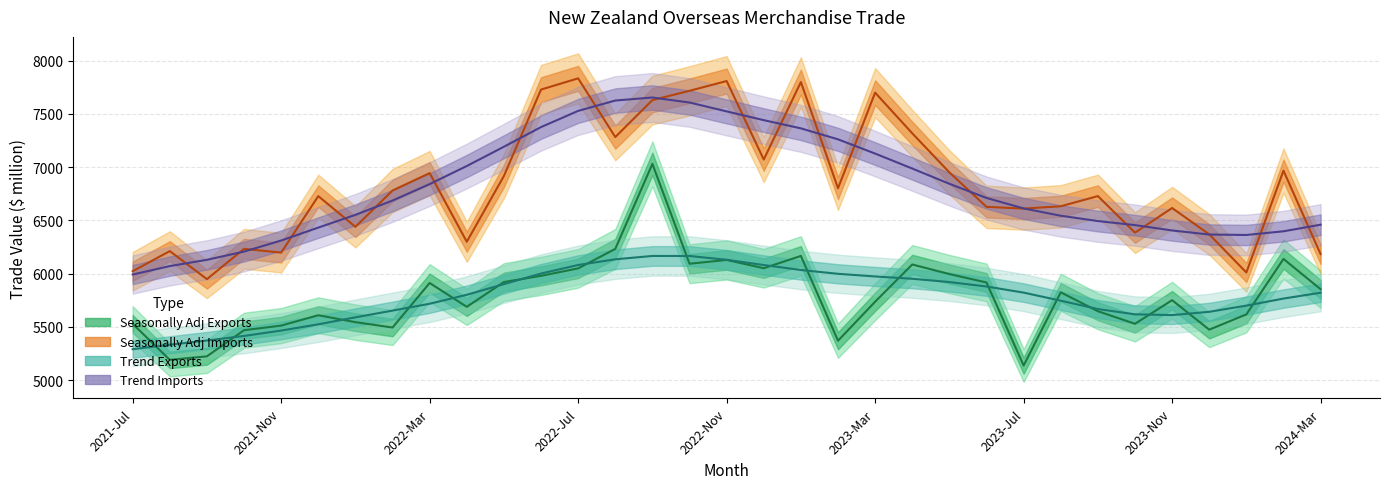

Rank the series by their maximum value, from lowest to highest.

Trend Exports, Seasonally Adj Exports, Trend Imports, Seasonally Adj Imports